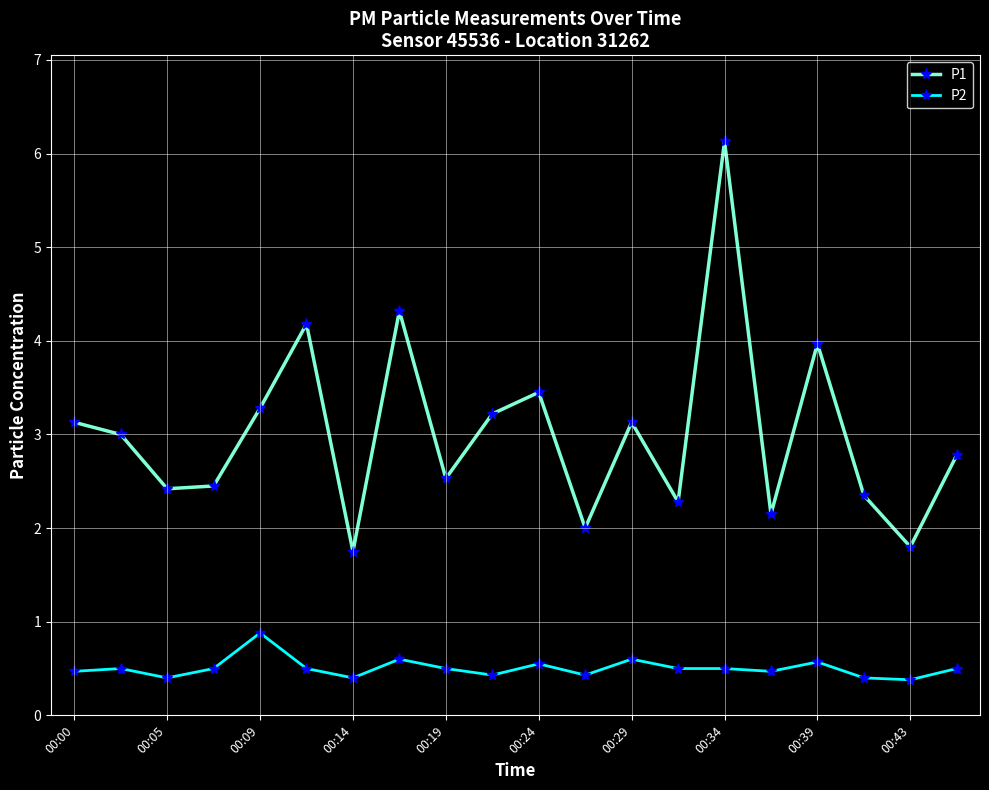

List the series in order of their overall mean, highest first.

P1, P2